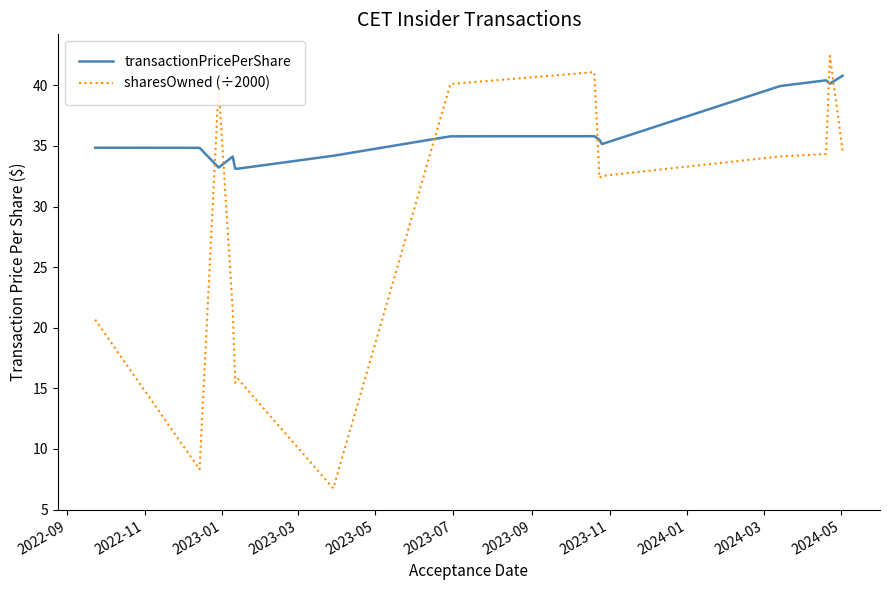

What is the minimum value shown in the chart?

6.8